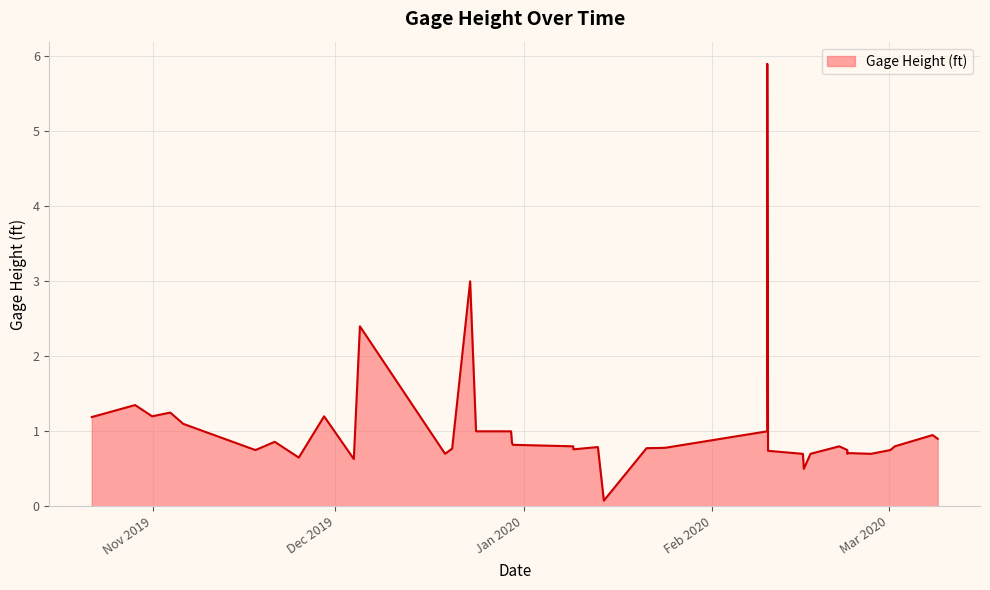

What is the difference between the maximum and minimum values?

5.8